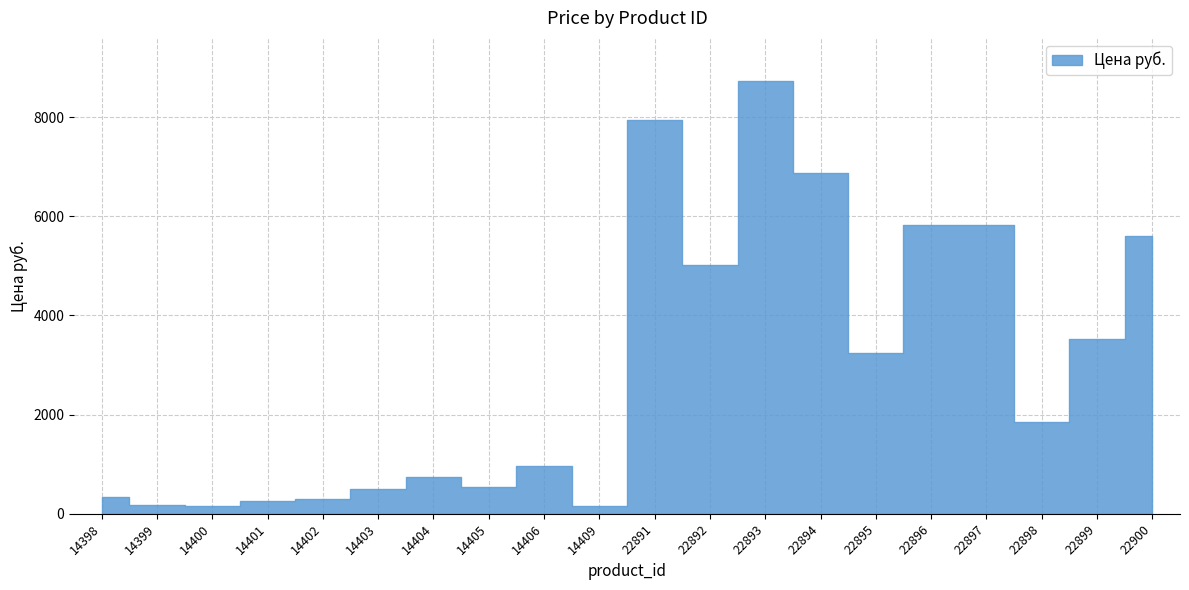

Where is the first local maximum?

14404